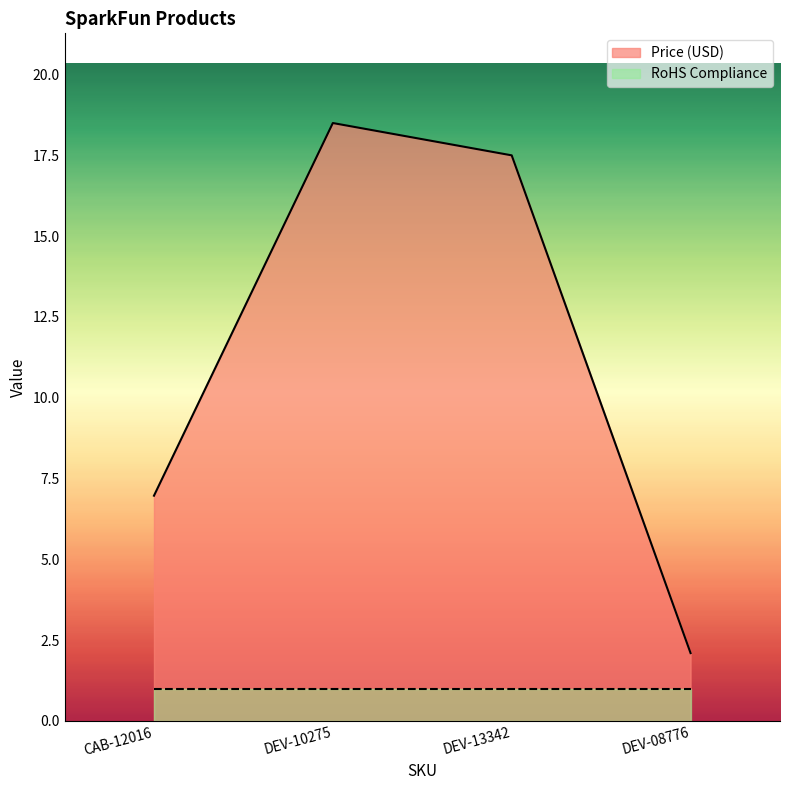

Read the value at CAB-12016.

7.0